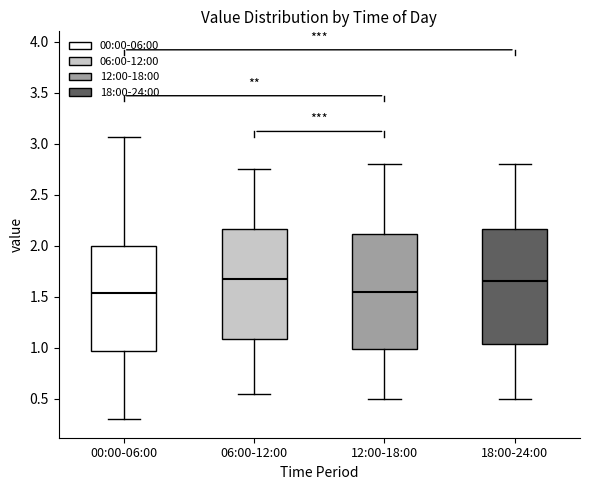

Where does the lower whisker of the box for 18:00-24:00 end on the y-axis? The values are not printed on the chart, so give them approximately, as read against the axis.

0.50